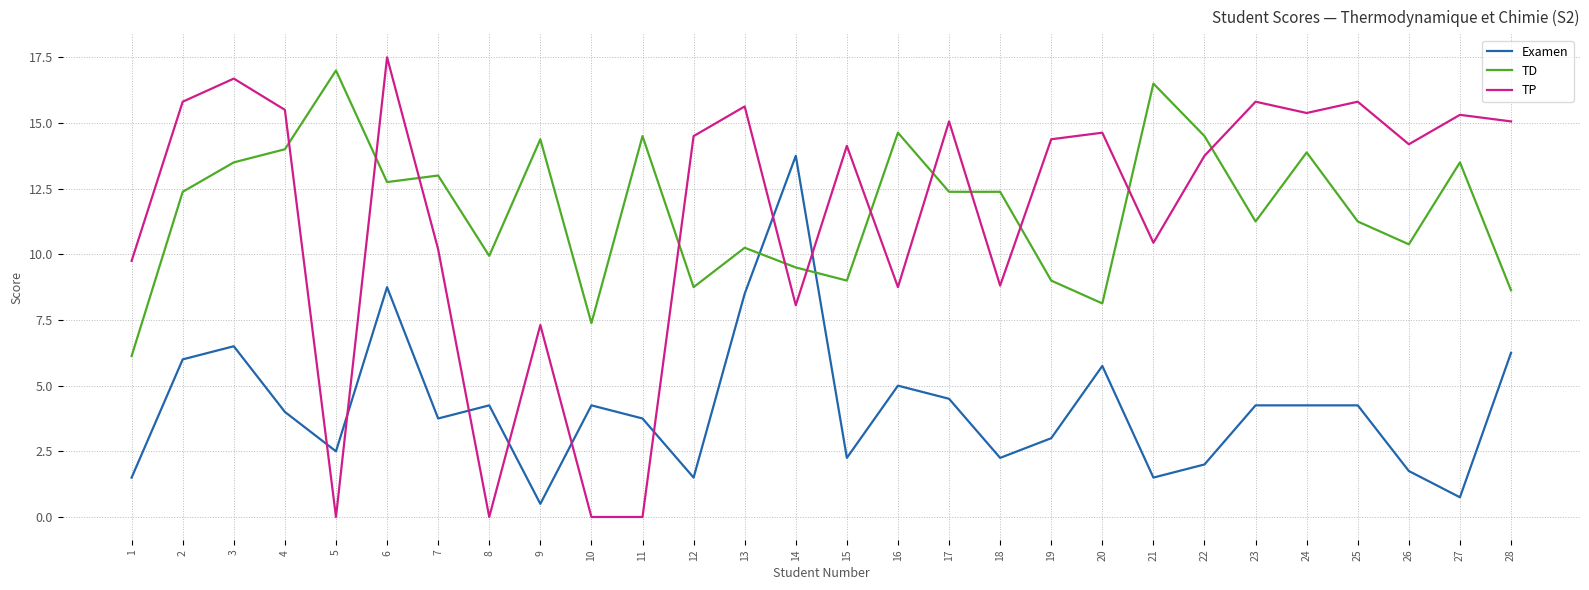

True or false: TP and Examen intersect in this chart.

True